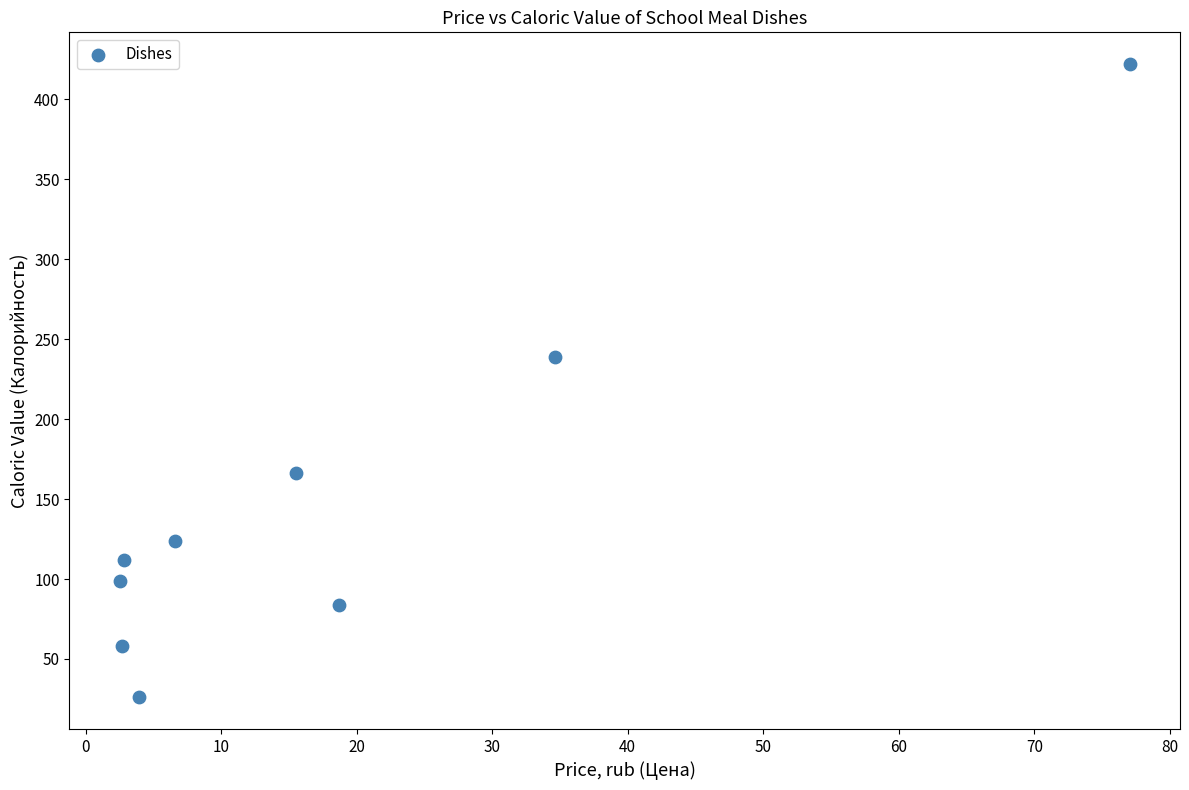

What Y value in the scatter plot is closest to 224?

239